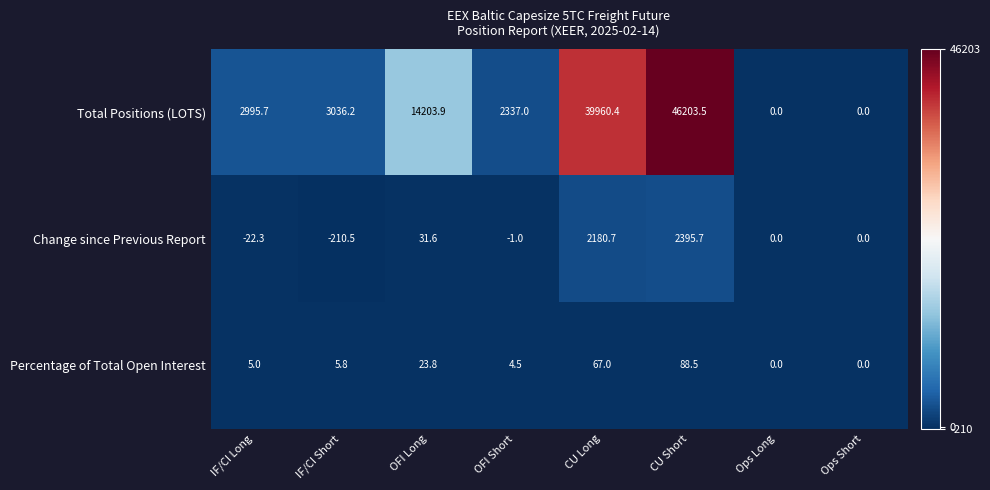

What is the difference between the second highest and second lowest values in the Percentage of Total Open Interest series?

67.0